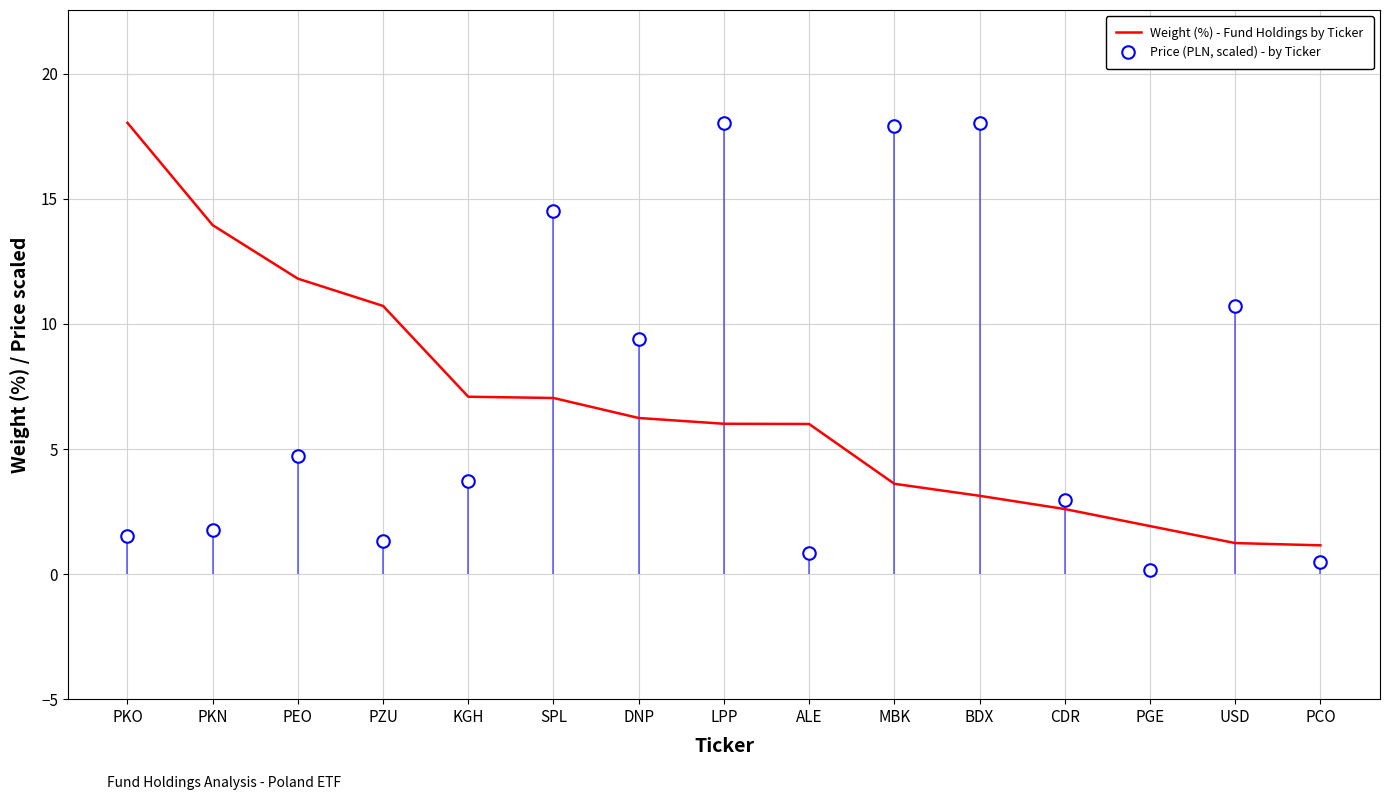

What is the minimum value shown in the chart?

1.1